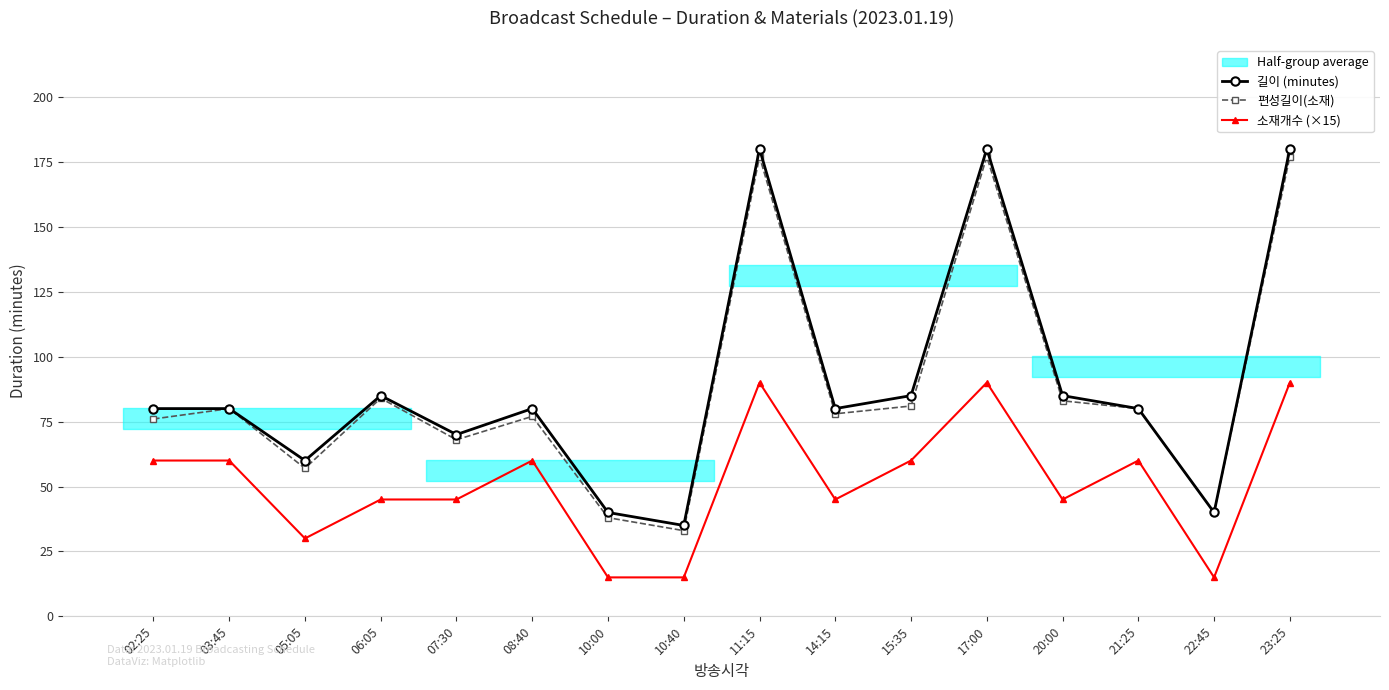

How many interior local valleys does the 길이 (minutes) series have?

5